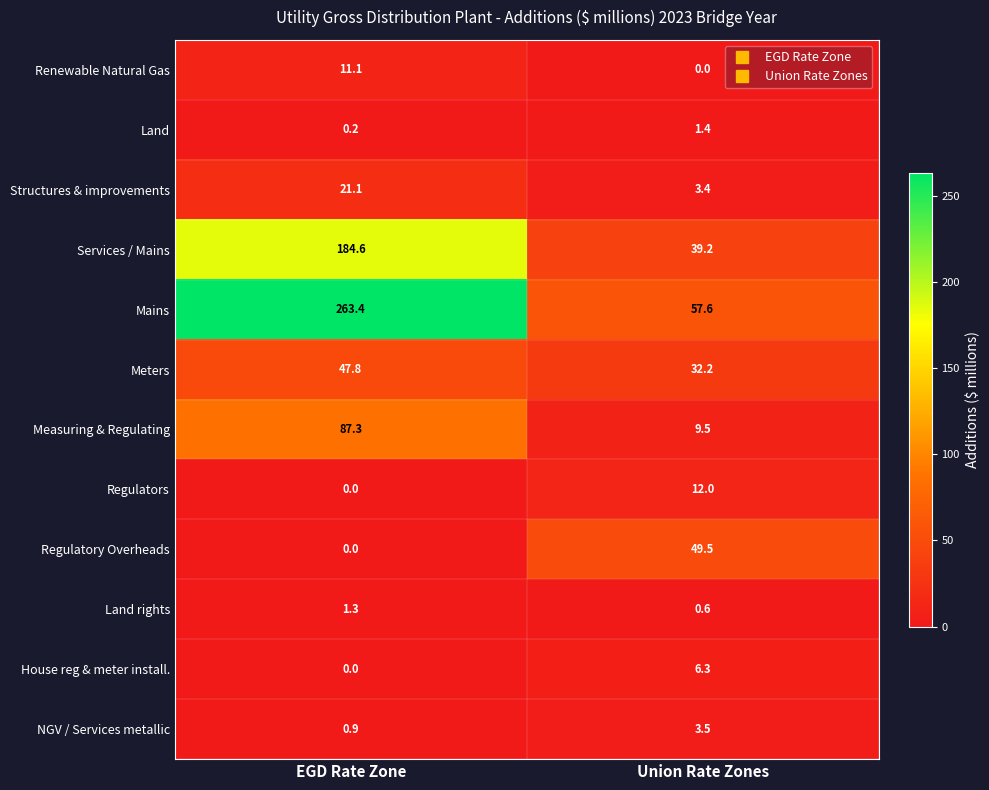

How many distinct data groups are displayed?

12